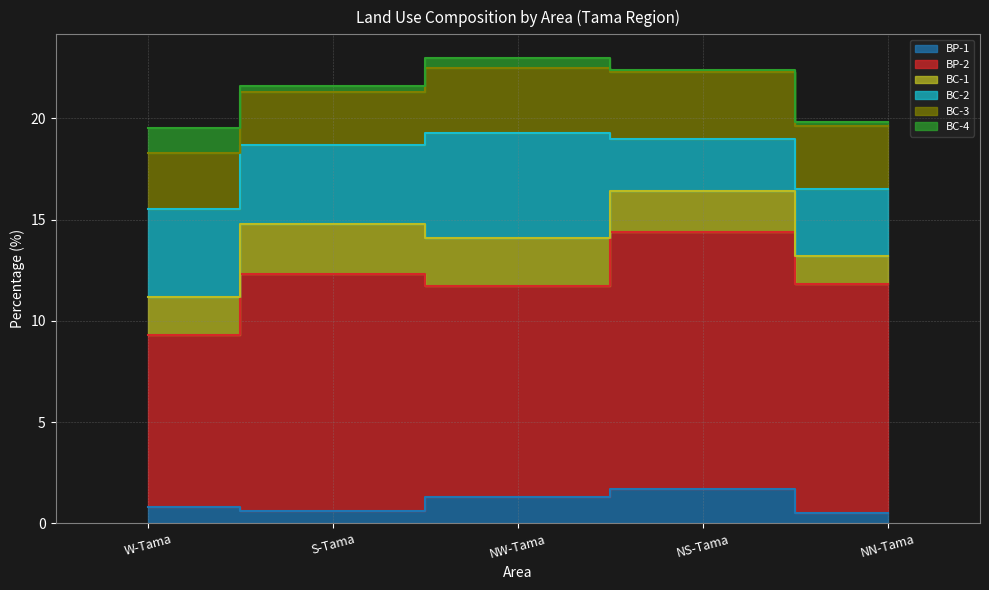

The BC-1 series shows 1.9 at W-Tama. True or false?

True